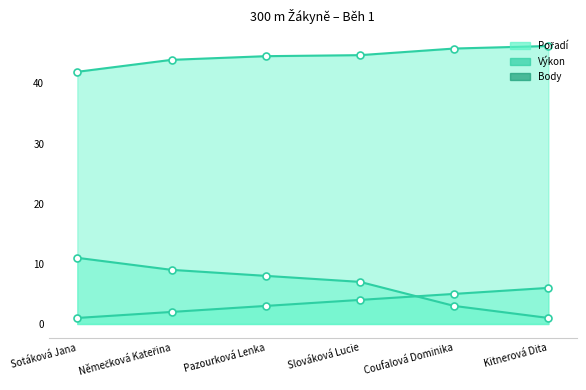

The value of Výkon at Kitnerová Dita is 46.2. True or false?

True